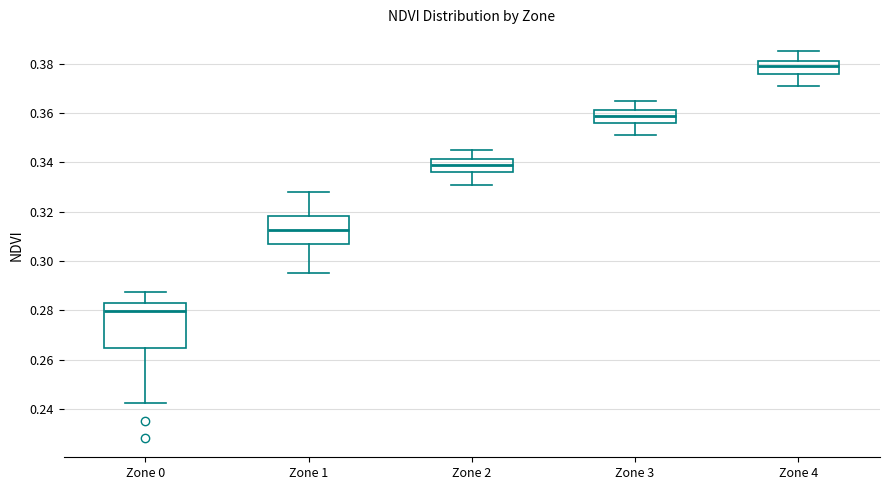

Which box has the lowest median line?

Zone 0